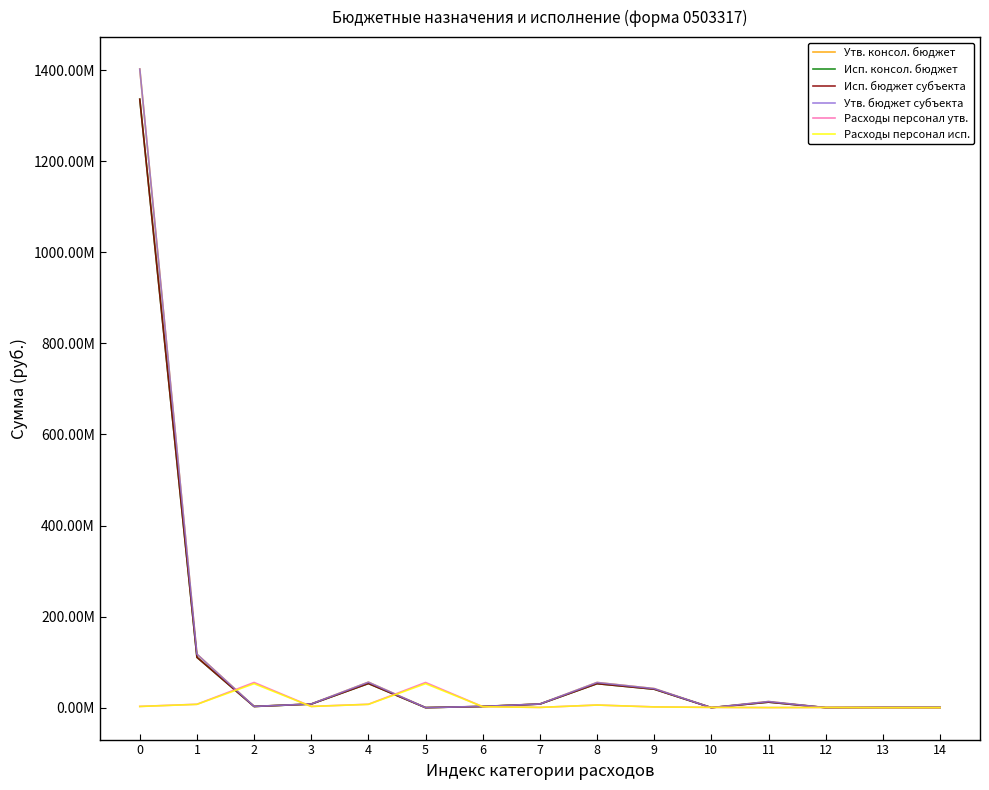

What is the sum of the Расходы персонал исп. values at 0 and 8?

8313763.1